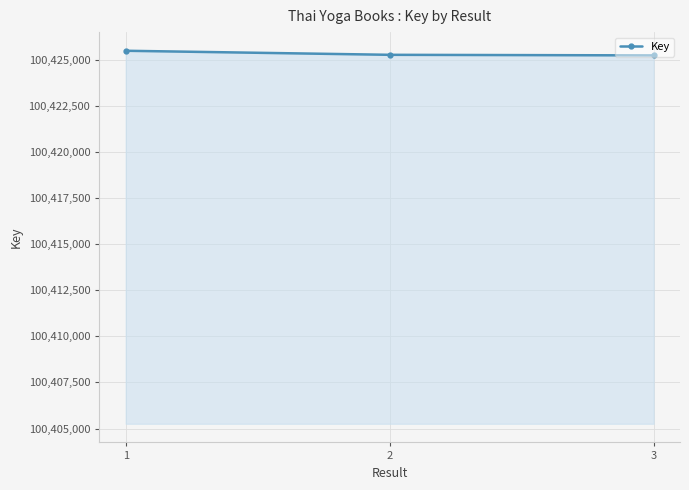

The value at 3 is 100425257. True or false?

True